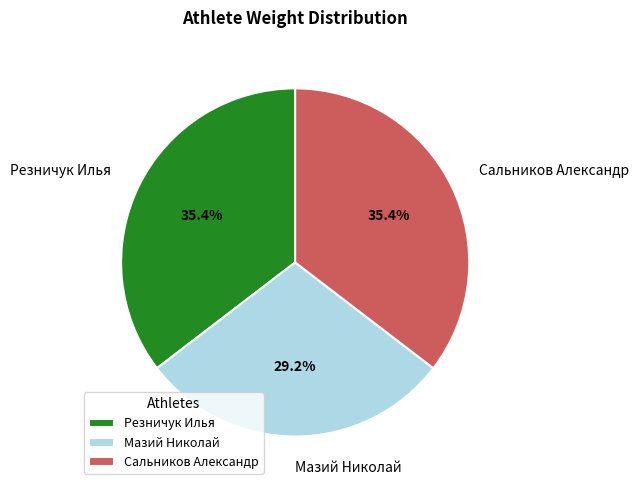

To the nearest percent, what is the difference between the Резничук Илья and Мазий Николай slice percentages?

6%